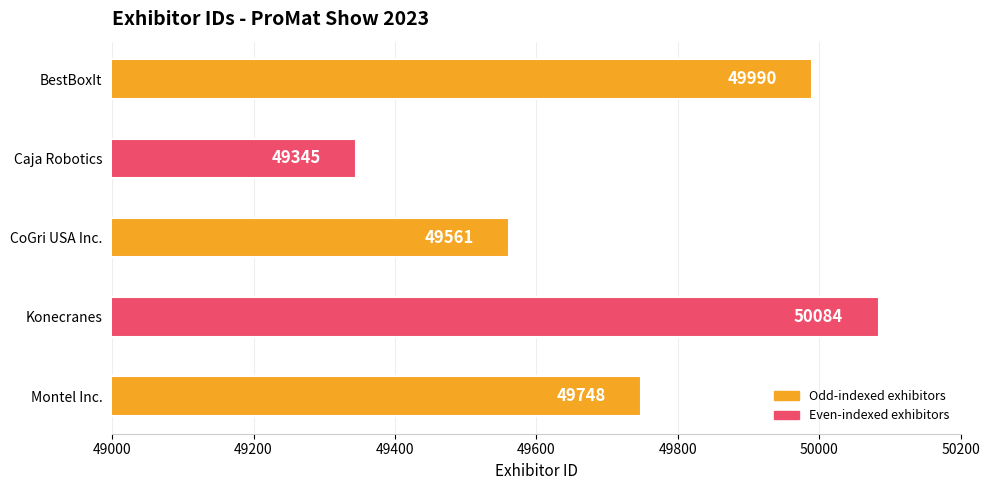

Are the bars grouped side by side (vs. stacked)?

No